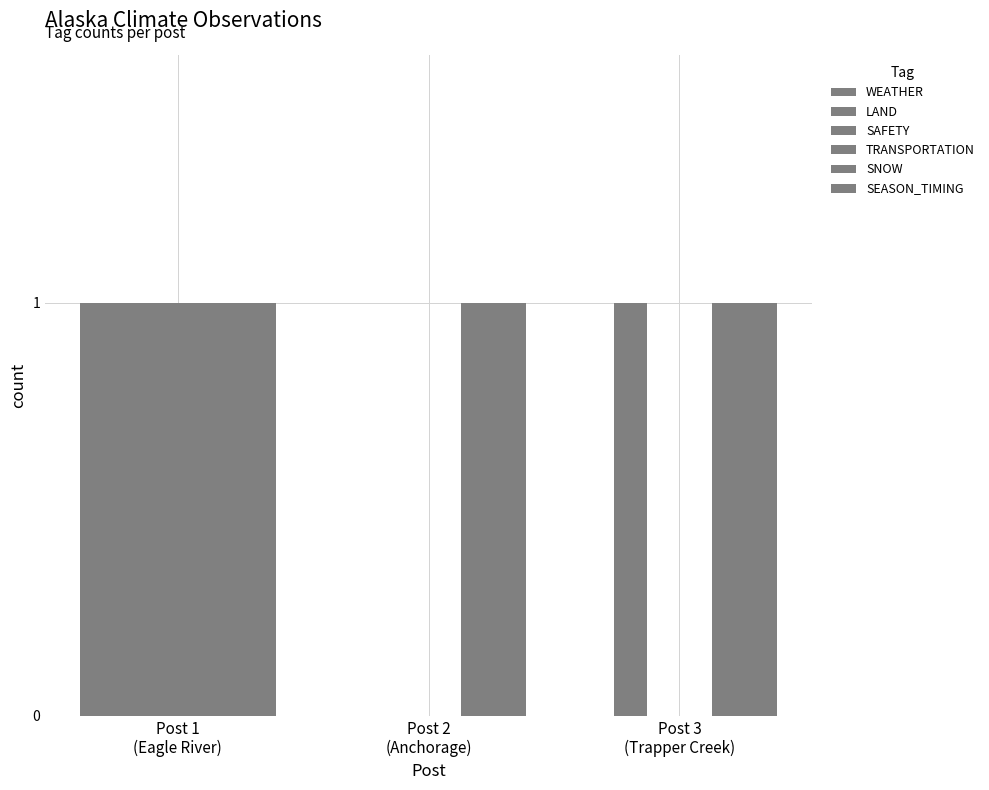

How many values in LAND are above zero?

2